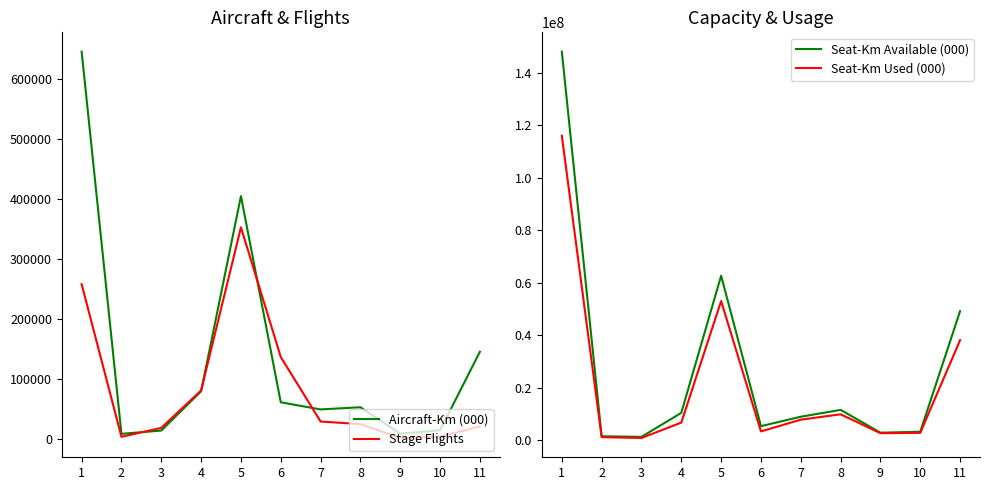

What is the spread (max minus min) of values at 7?

8865581